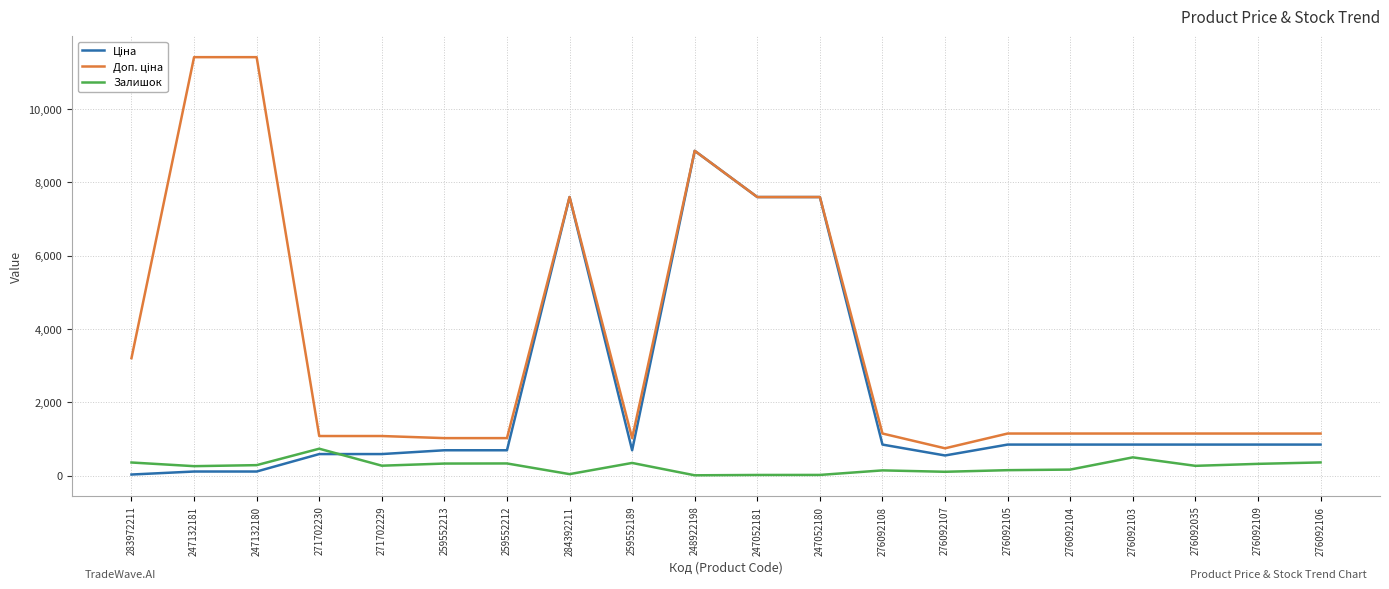

What is the greatest value displayed?

11410.0